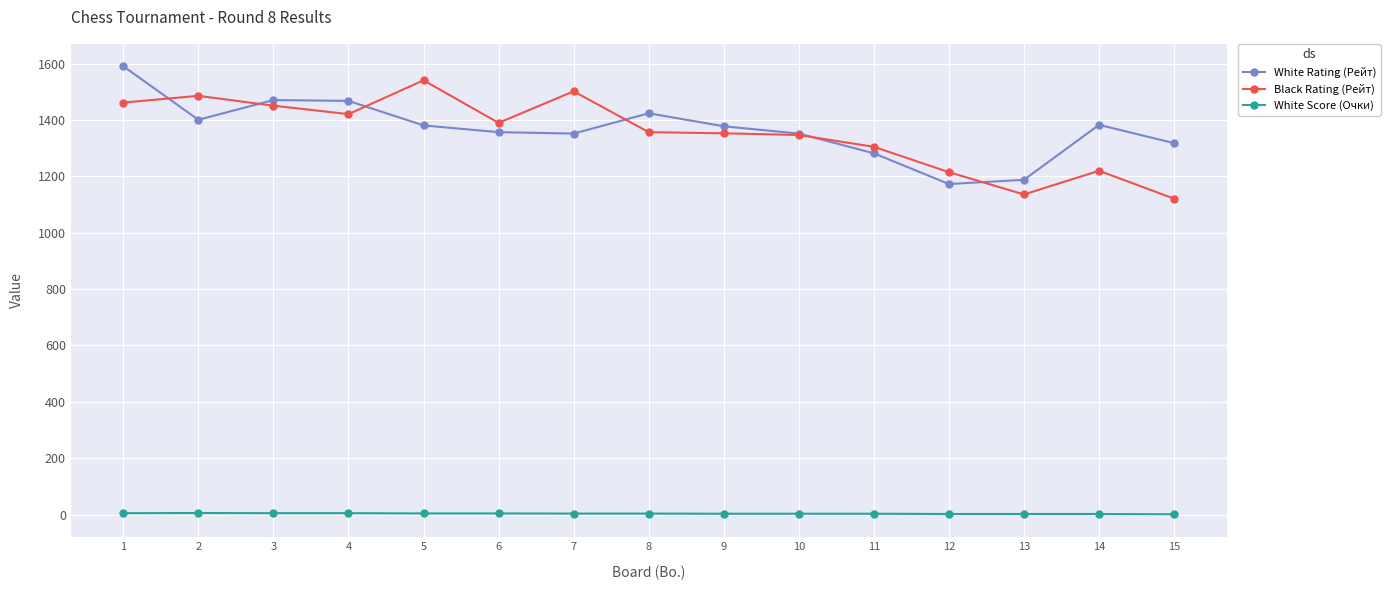

At 1, list the series in order from largest to smallest.

White Rating (Рейт), Black Rating (Рейт), White Score (Очки)